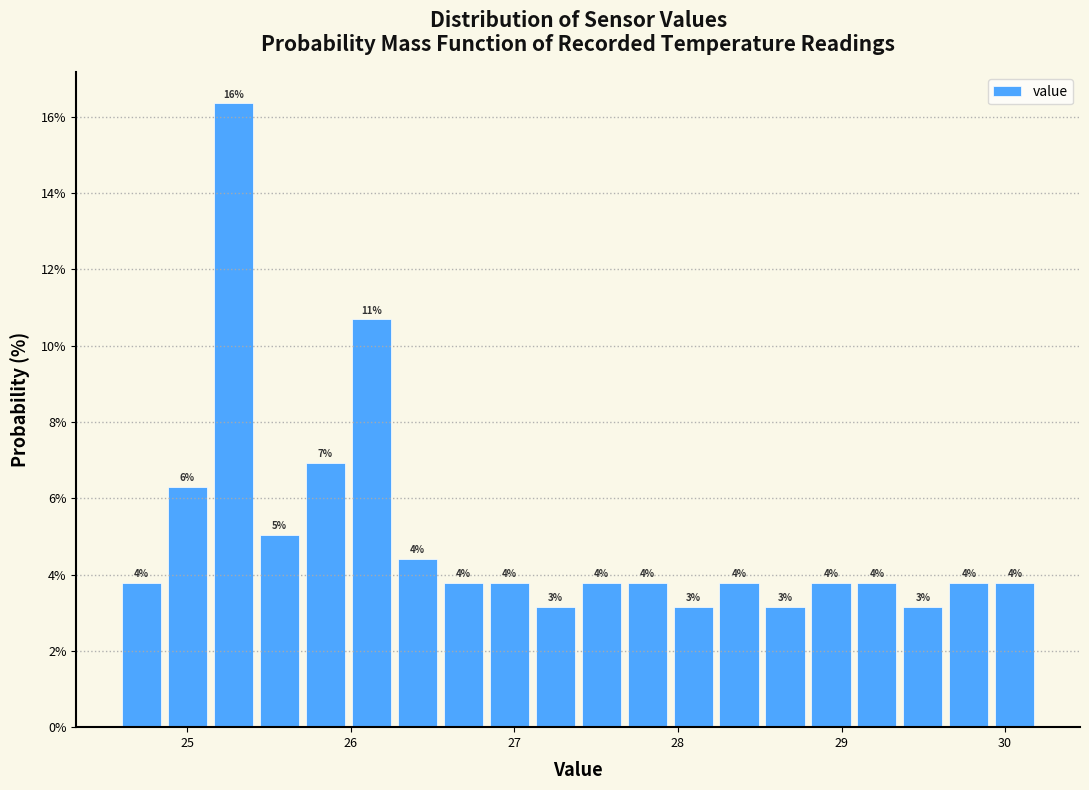

Read against the x-axis, roughly where is the centre of the tallest bar?

25.3